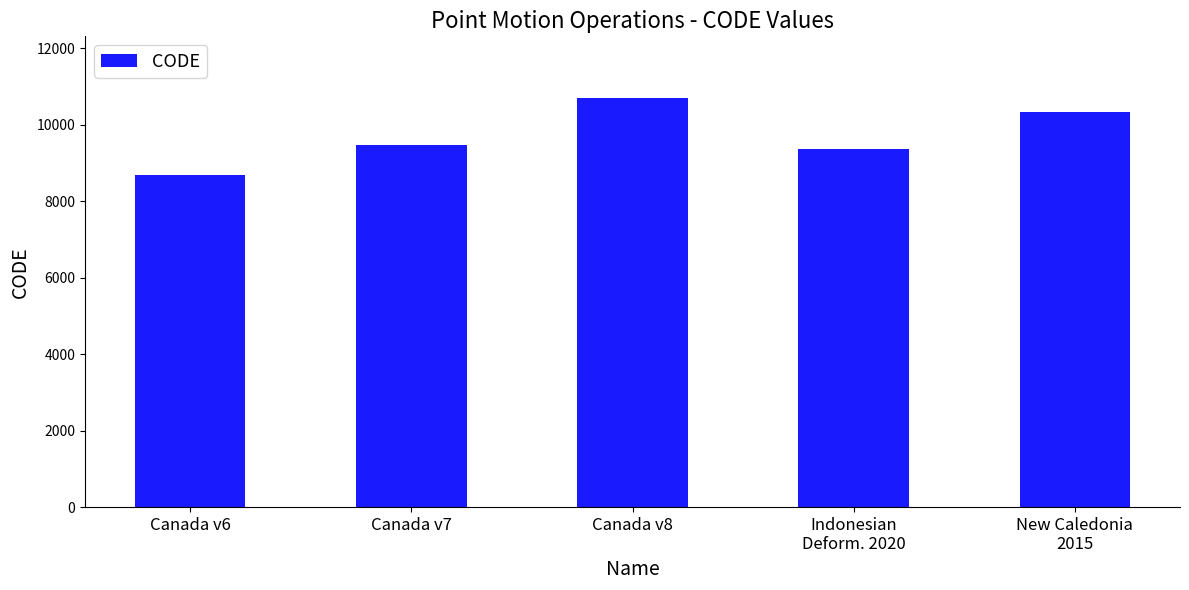

What is the difference between the maximum and minimum values?

2031